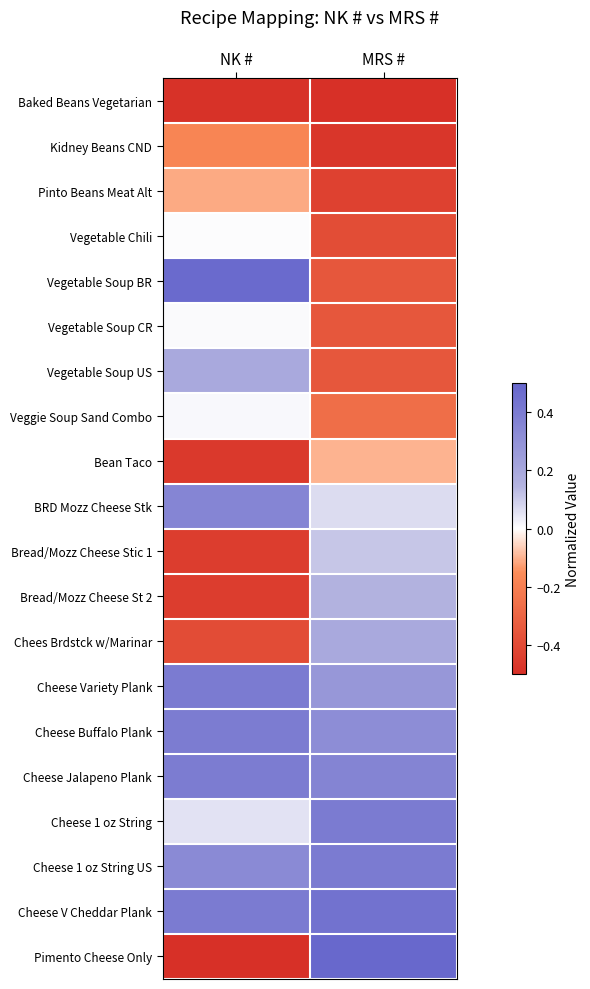

Reading left to right, extract all data points from this chart.

Baked Beans Vegetarian: NK #=-0.5	MRS #=-0.5
Kidney Beans CND: NK #=-0.2	MRS #=-0.5
Pinto Beans Meat Alt: NK #=-0.1	MRS #=-0.4
Vegetable Chili: NK #=0.0	MRS #=-0.4
Vegetable Soup BR: NK #=0.5	MRS #=-0.3
Vegetable Soup CR: NK #=0.0	MRS #=-0.3
Vegetable Soup US: NK #=0.2	MRS #=-0.3
Veggie Soup Sand Combo: NK #=0.0	MRS #=-0.3
Bean Taco: NK #=-0.5	MRS #=-0.1
BRD Mozz Cheese Stk: NK #=0.4	MRS #=0.1
Bread/Mozz Cheese Stic 1: NK #=-0.4	MRS #=0.1
Bread/Mozz Cheese St 2: NK #=-0.4	MRS #=0.2
Chees Brdstck w/Marinar: NK #=-0.4	MRS #=0.2
Cheese Variety Plank: NK #=0.4	MRS #=0.3
Cheese Buffalo Plank: NK #=0.4	MRS #=0.3
Cheese Jalapeno Plank: NK #=0.4	MRS #=0.4
Cheese 1 oz String: NK #=0.1	MRS #=0.4
Cheese 1 oz String US: NK #=0.3	MRS #=0.4
Cheese V Cheddar Plank: NK #=0.4	MRS #=0.4
Pimento Cheese Only: NK #=-0.5	MRS #=0.5